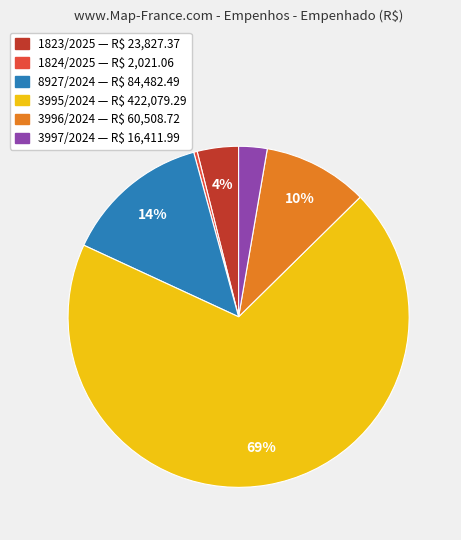

What is the ratio of the value at 8927/2024 to the value at 3995/2024?

0.2